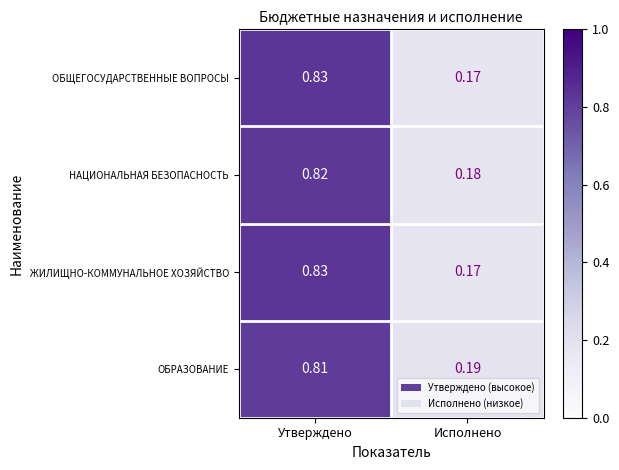

List the labels in order of ОБЩЕГОСУДАРСТВЕННЫЕ ВОПРОСЫ value, smallest first.

Исполнено, Утверждено